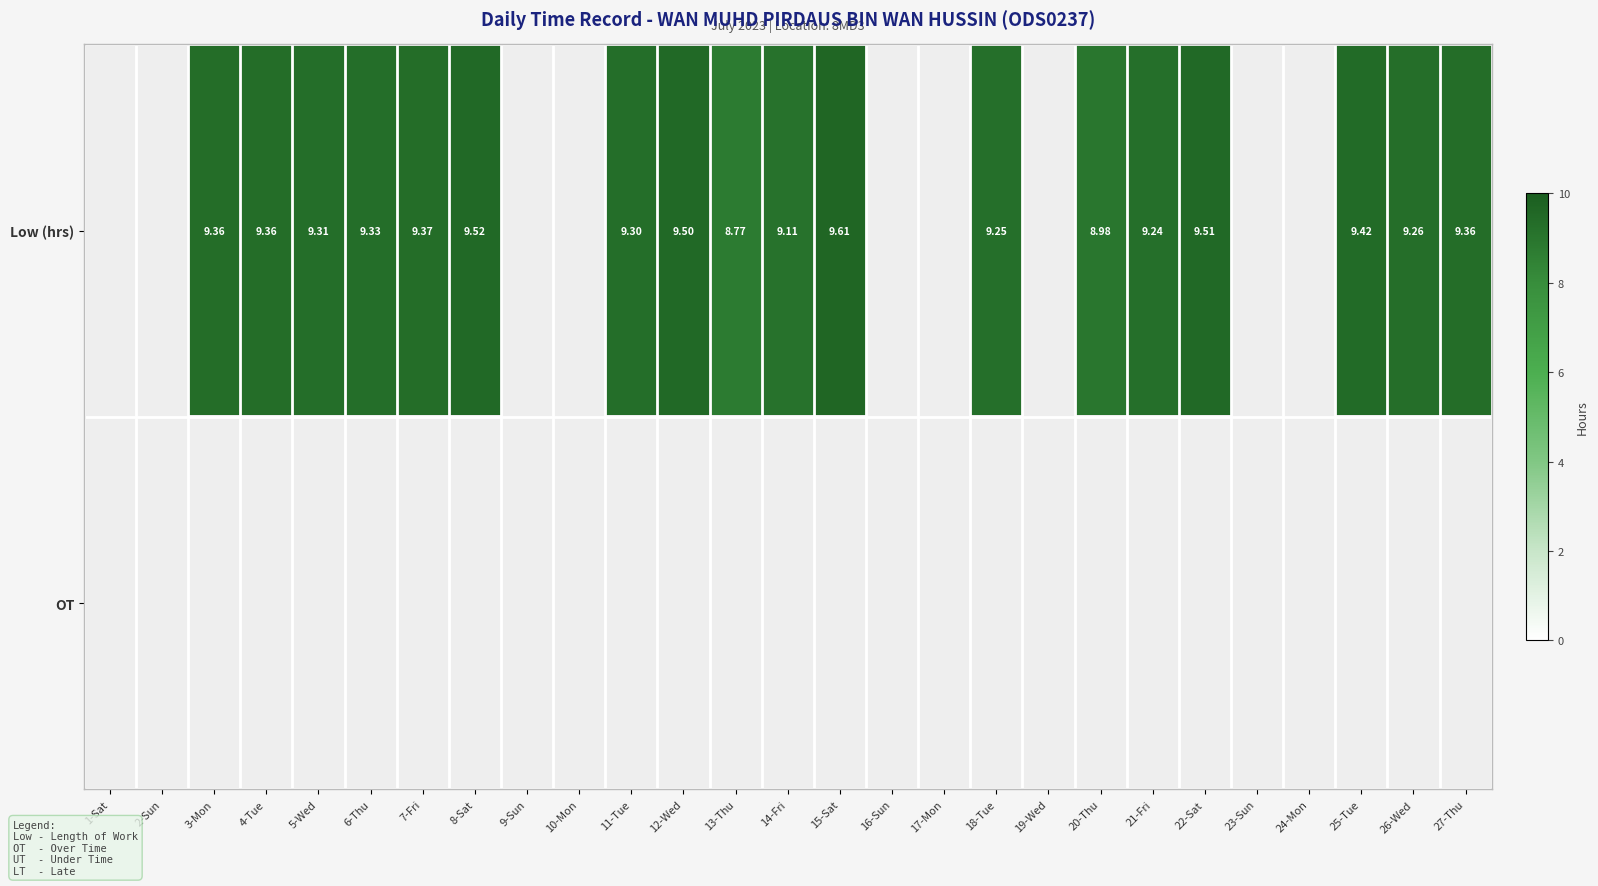

Which label corresponds to the smallest value in the chart?

1-Sat